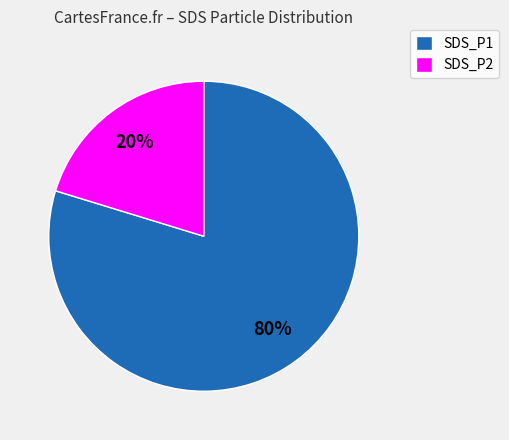

Which slice is the smallest?

SDS_P2